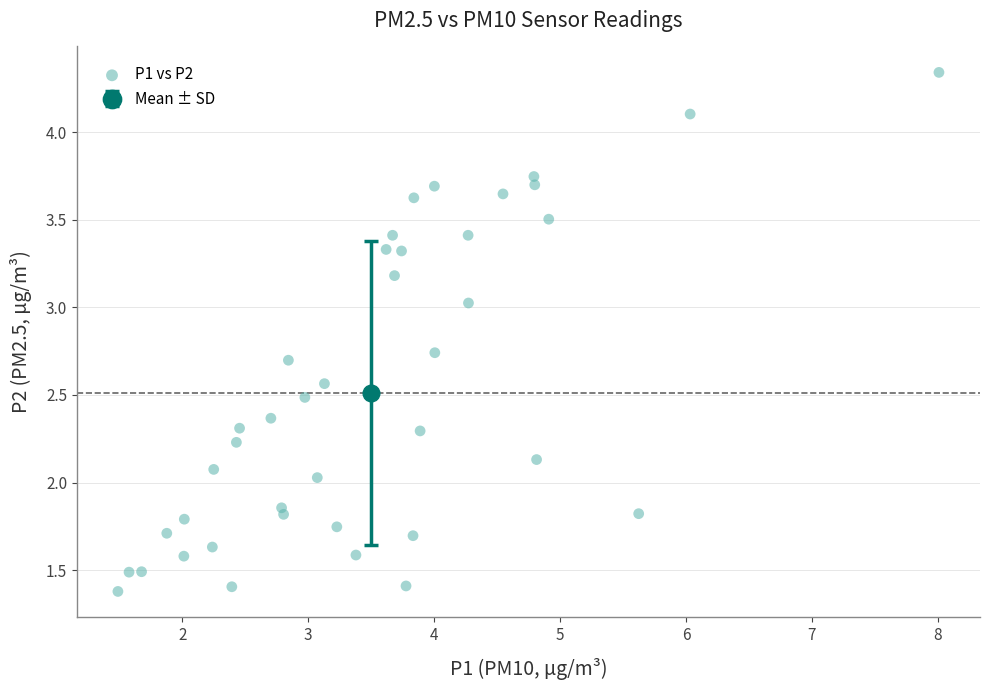

What is the range of X values (max minus min)?

6.5